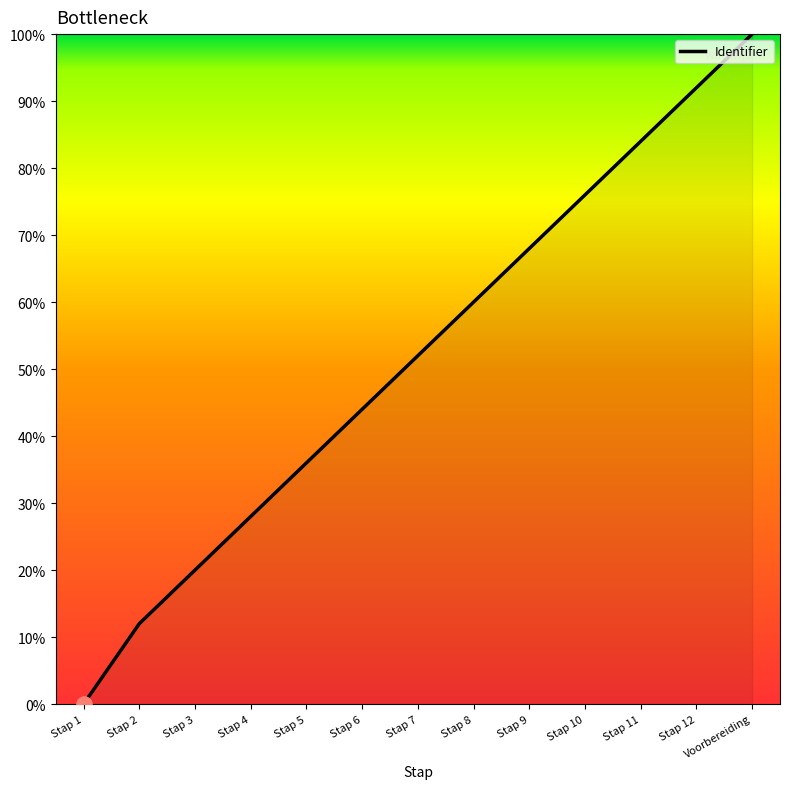

Approximately how many times larger is the value at Voorbereiding compared to Stap 8?

1.7